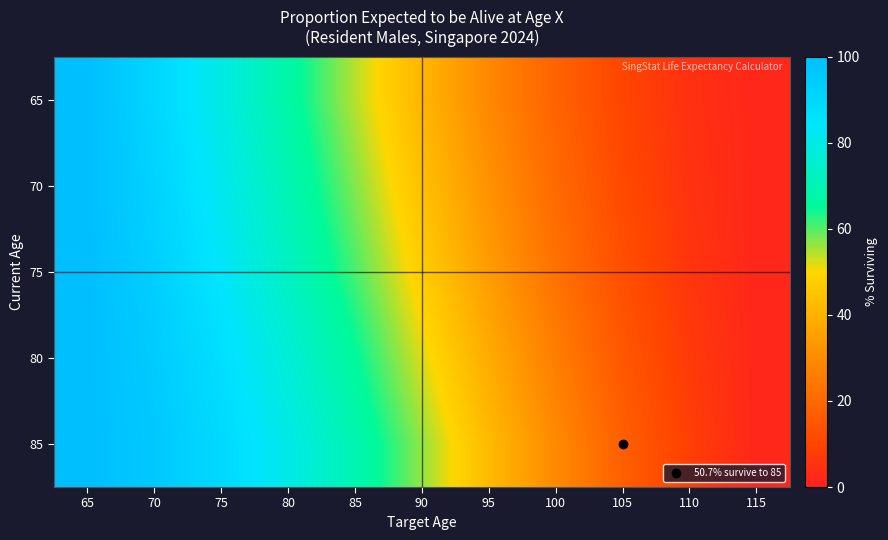

Reading left to right, what are all the values shown in this chart?

65: 65=100.0	70=90.7	75=79.8	80=67.5	85=54.3	90=41.2	95=29.1	100=18.6	105=10.2	110=4.6	115=2.0
70: 65=100.0	70=92.1	75=81.9	80=70.1	85=57.4	90=44.1	95=31.6	100=20.5	105=11.4	110=5.2	115=2.0
75: 65=100.0	70=93.5	75=84.2	80=73.0	85=60.8	90=47.5	95=34.5	100=22.8	105=13.0	110=6.0	115=2.0
80: 65=100.0	70=95.0	75=87.3	80=77.2	85=65.5	90=52.0	95=38.5	100=26.2	105=15.2	110=7.2	115=2.0
85: 65=100.0	70=96.0	75=89.5	80=80.5	85=69.5	90=56.5	95=42.5	100=29.5	105=17.5	110=8.5	115=2.0